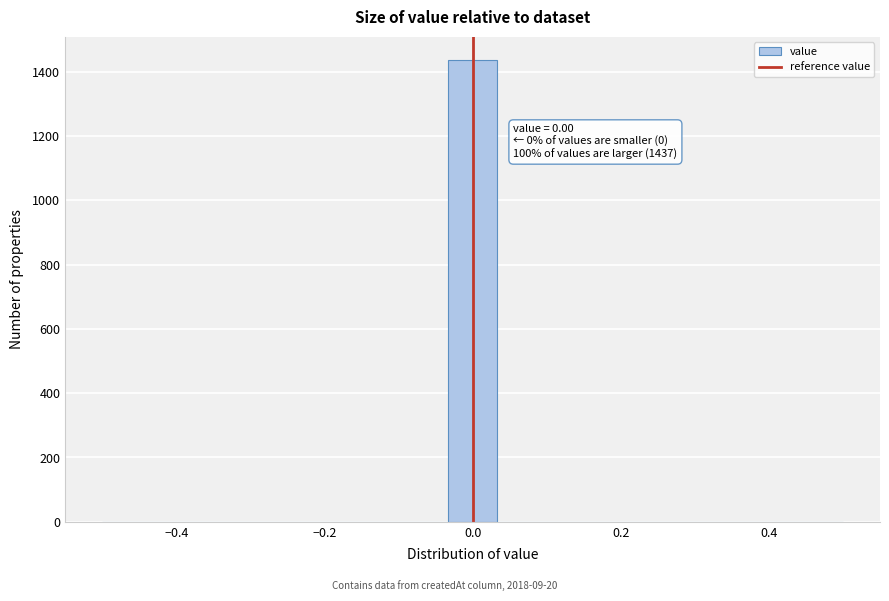

Around what value on the x-axis is the tallest bar? Give the approximate position of its centre, as read against the axis.

0.00